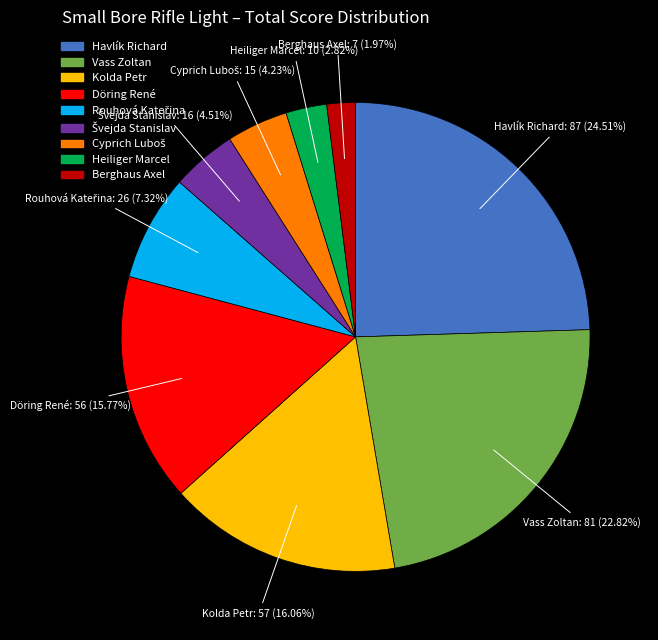

Does Berghaus Axel represent more than half of the total?

No